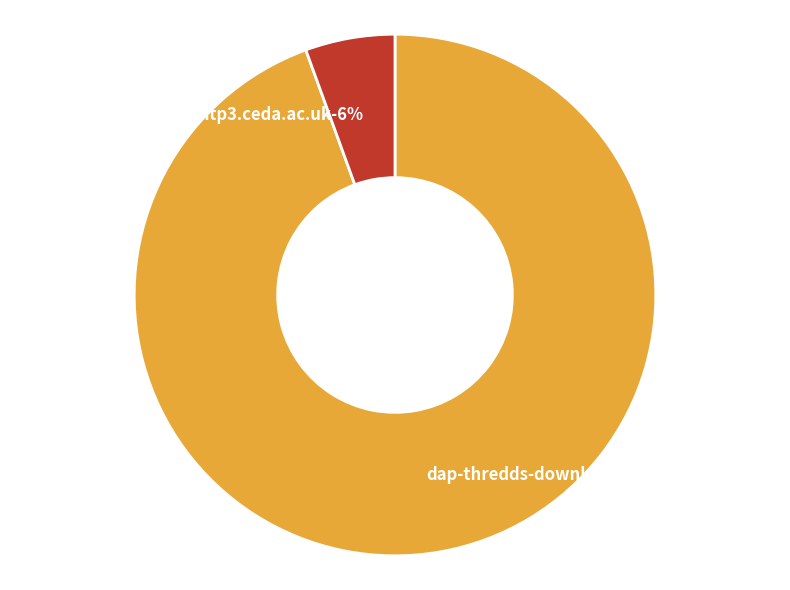

To the nearest percent, what portion does ftp3.ceda.ac.uk represent?

6%